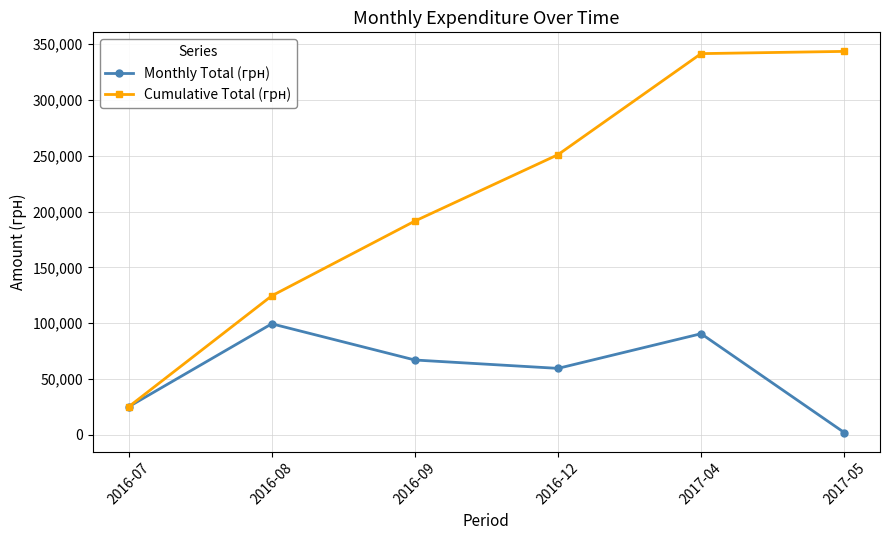

What is the greatest value displayed?

343450.1